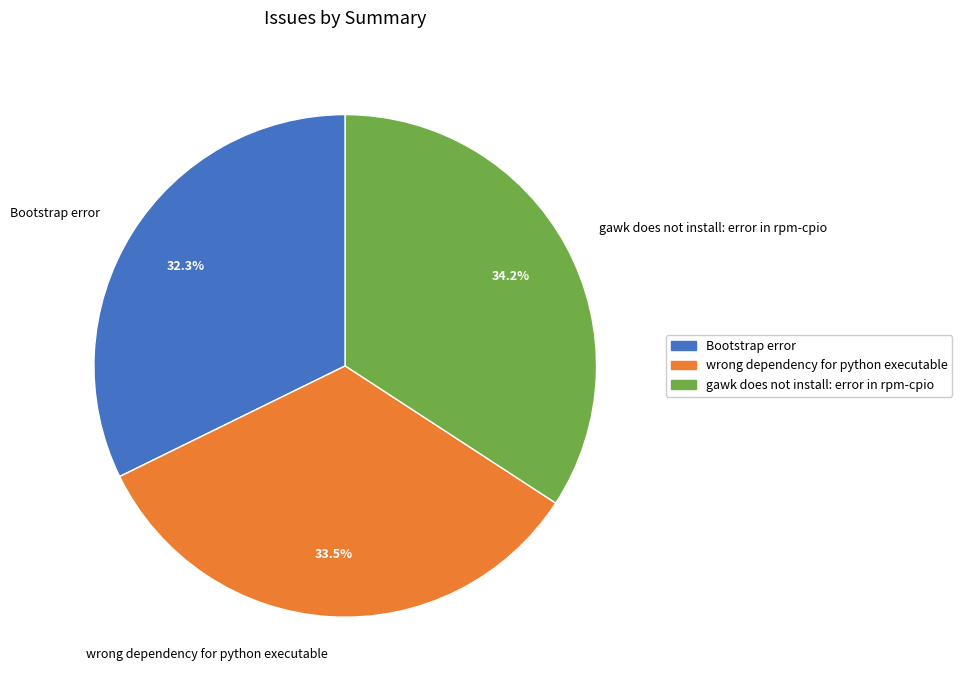

What is the smallest slice in the pie chart?

Bootstrap error